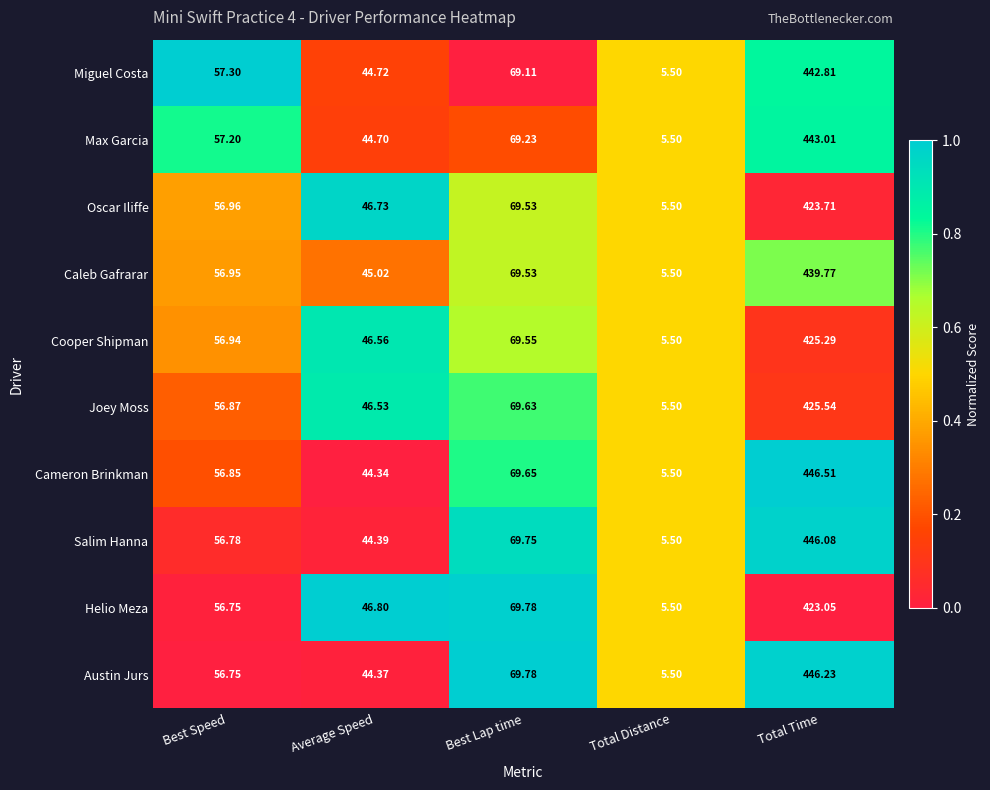

Is the value of Austin Jurs at Total Time greater than the value of Max Garcia at Average Speed?

Yes